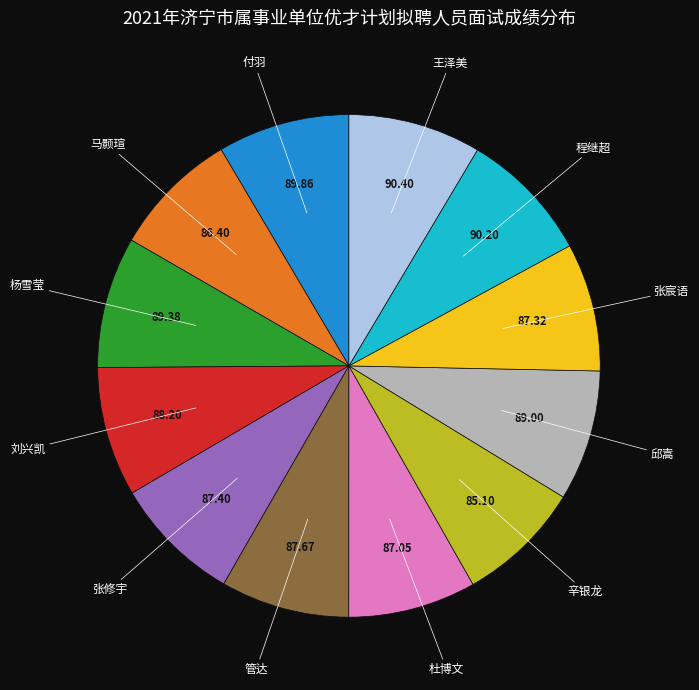

Is there a majority slice in this chart?

No